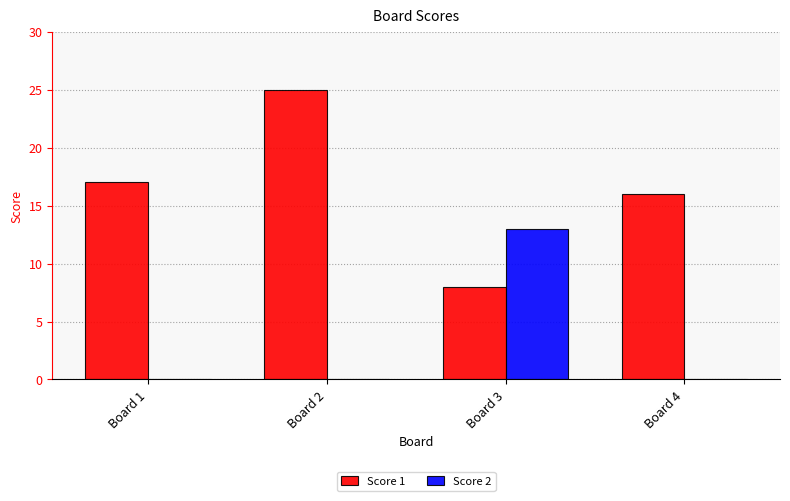

At which category does the chart reach its peak across all series?

Board 2